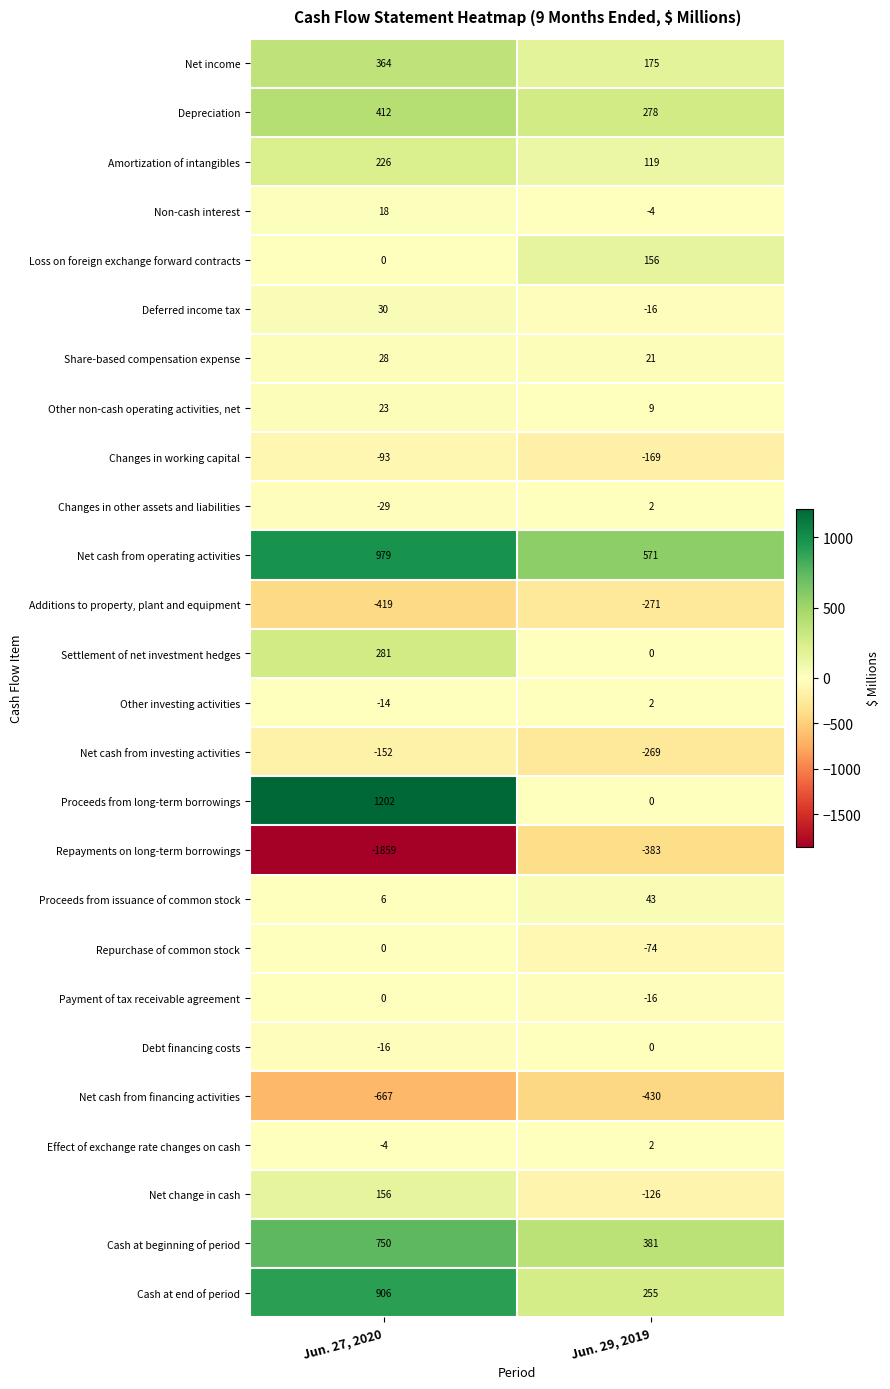

What is the minimum value shown in the chart?

-1859